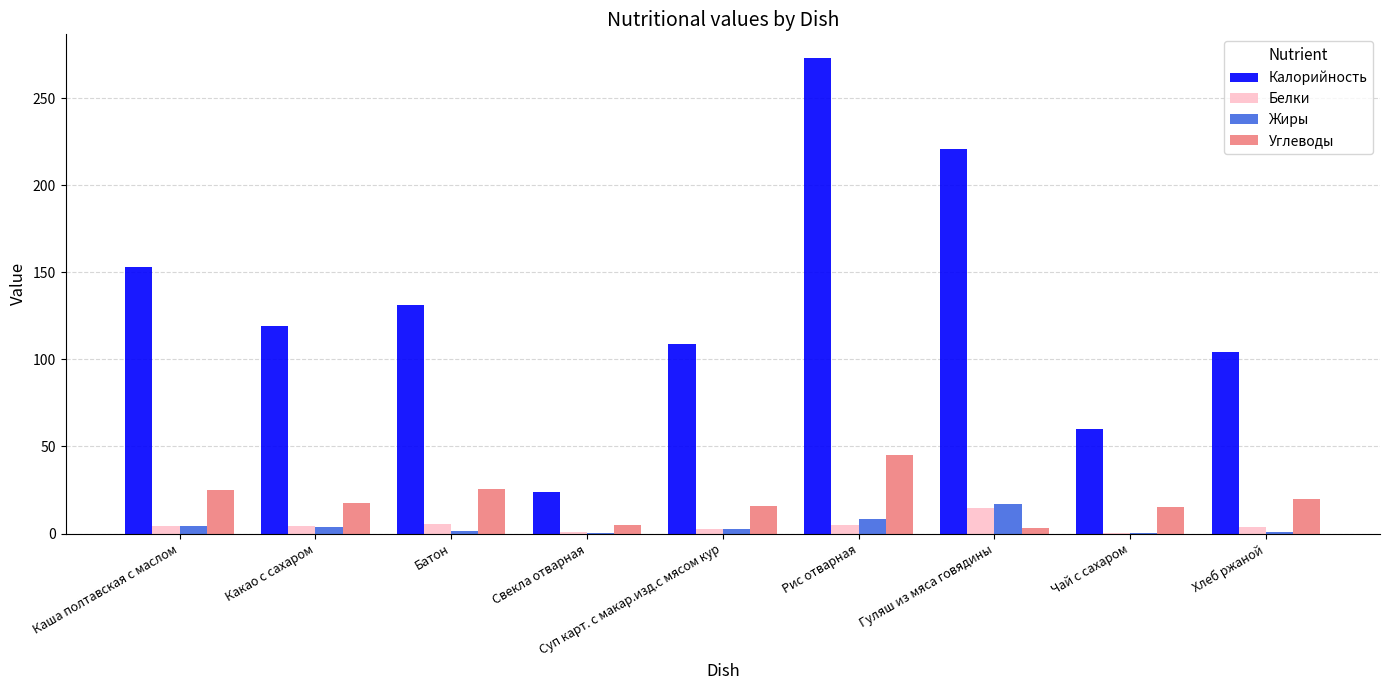

How many series are shown in this chart?

4